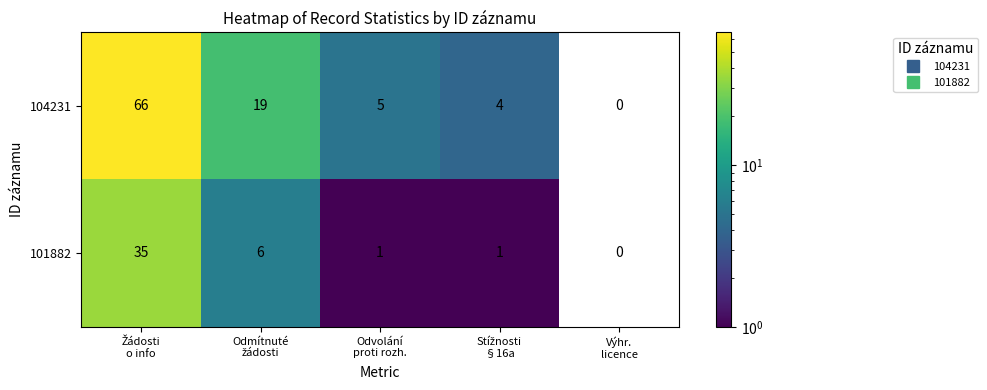

Which series has the largest range (max minus min)?

104231